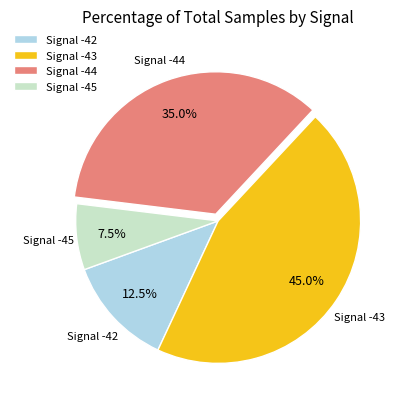

To the nearest percent, what is the average slice percentage?

25%